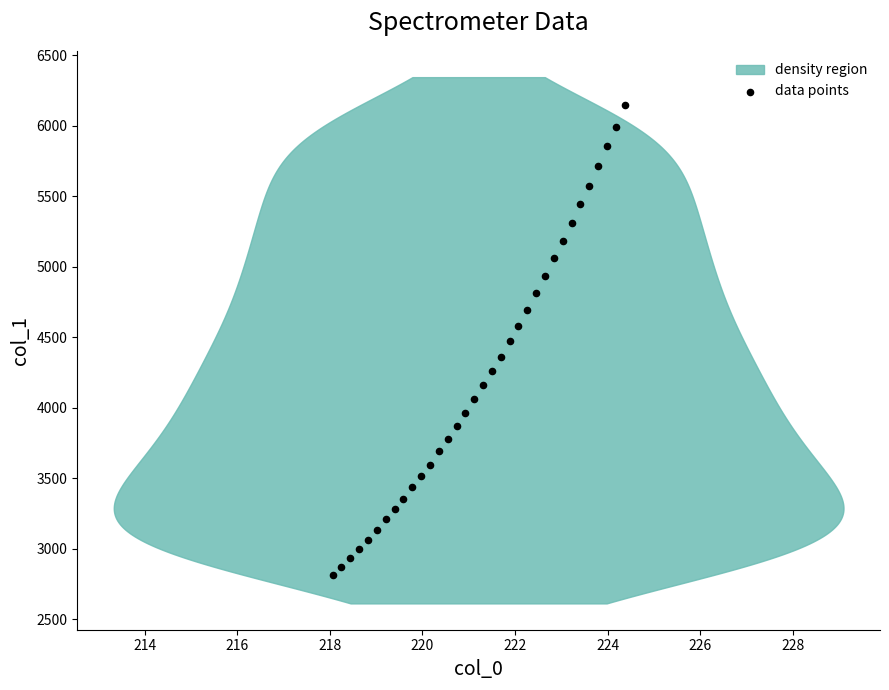

What is the range of Y values (max minus min)?

3333.6